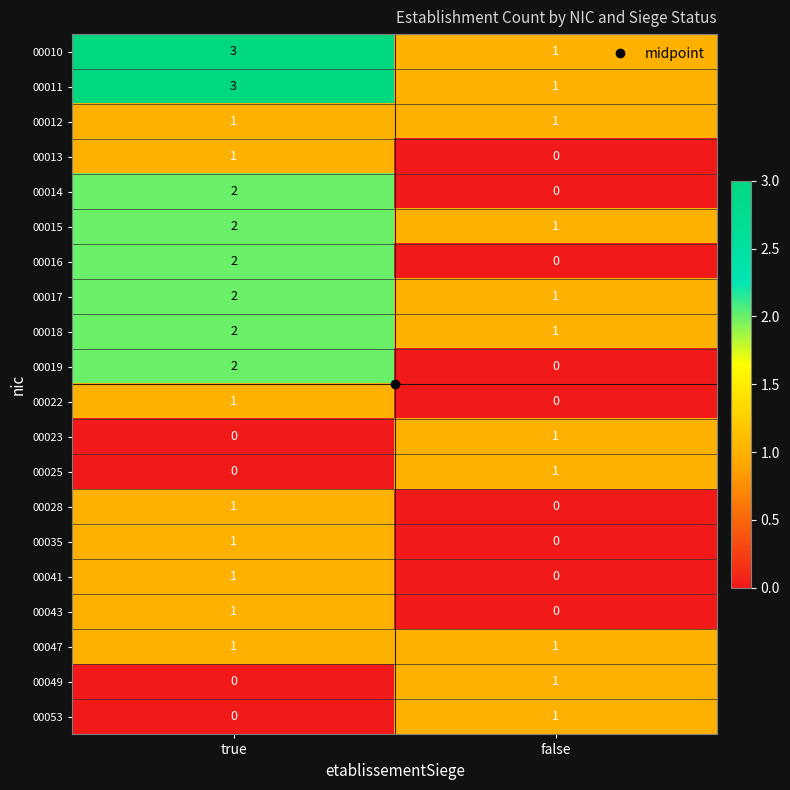

What is the difference between the highest and lowest values at true?

3